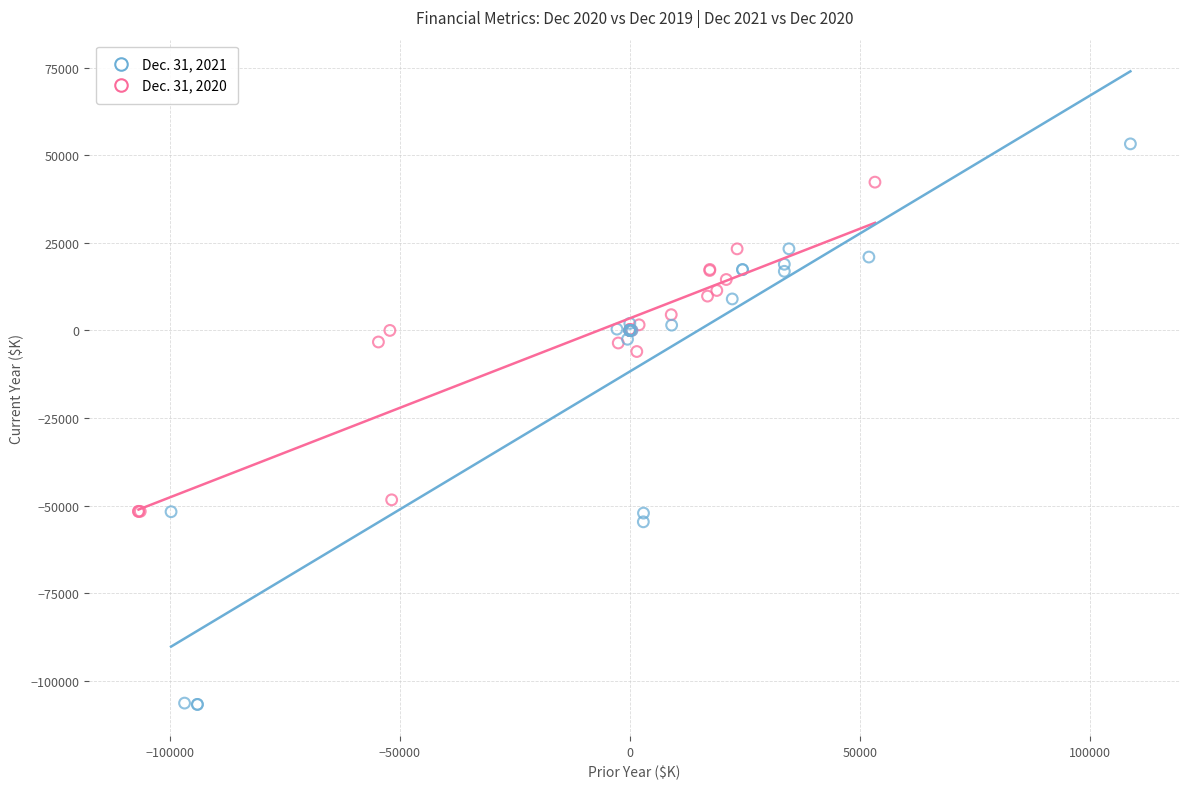

Which series has the widest spread of Y values?

Dec. 31, 2021